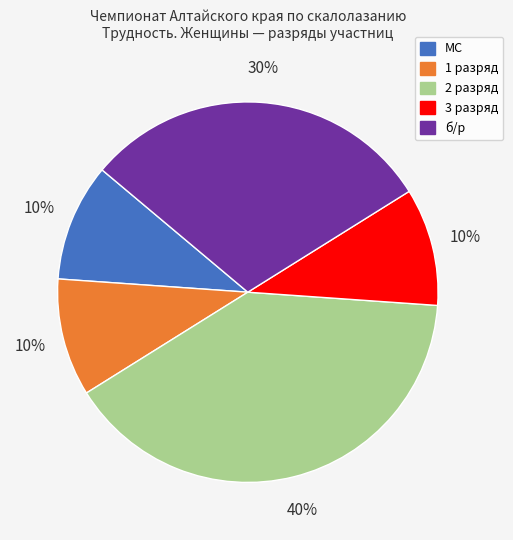

To the nearest percent, what is the combined percentage of б/р and 2?

70%